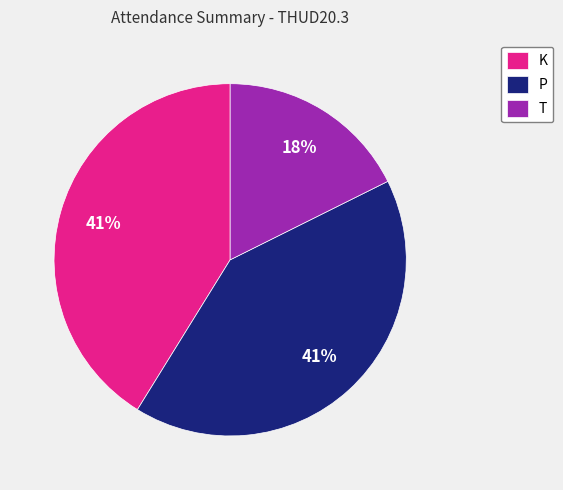

To the nearest percent, what is the combined percentage of K and T?

59%